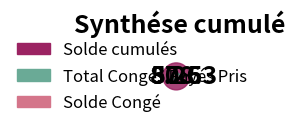

The Solde Congé slice represents 11% of the pie. True or false?

False